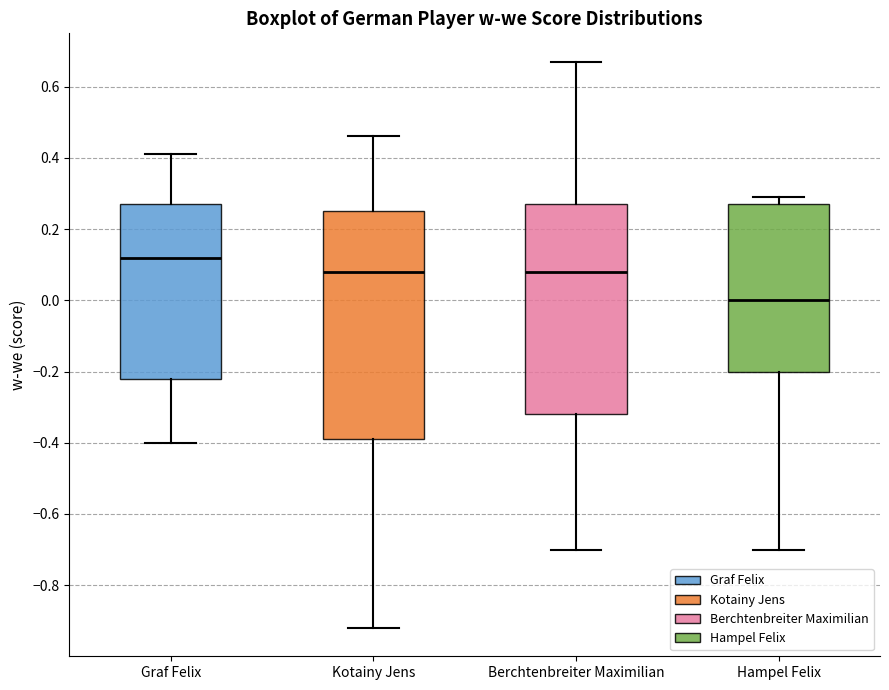

Where is the lower edge of the box for Kotainy Jens on the y-axis? The values are not printed on the chart, so give them approximately, as read against the axis.

-0.38